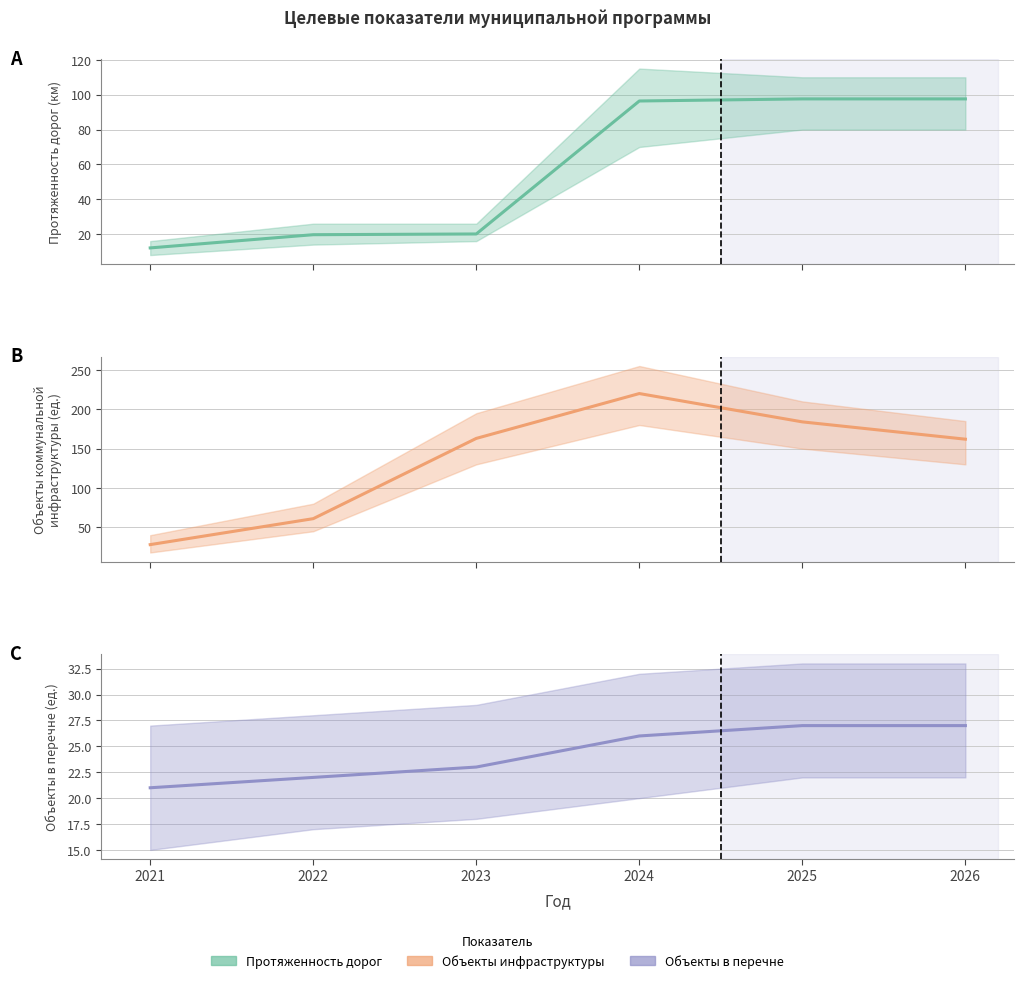

The Количество объектов коммунальной инфраструктуры (ед.) series shows 28.0 at 2021. True or false?

True